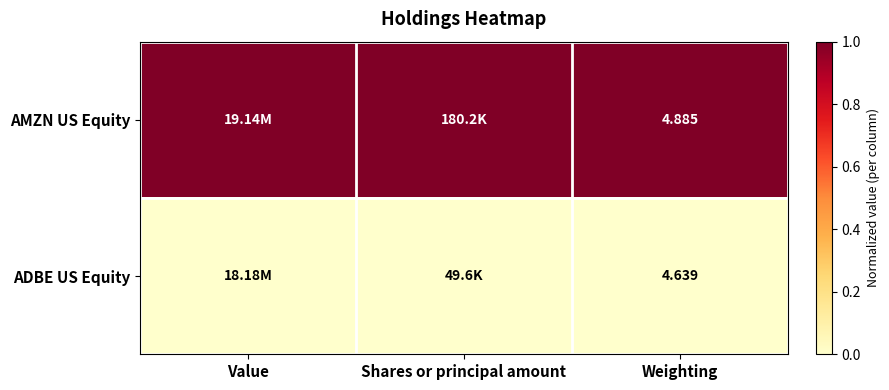

Between Value and Shares or principal amount, which is larger?

Value